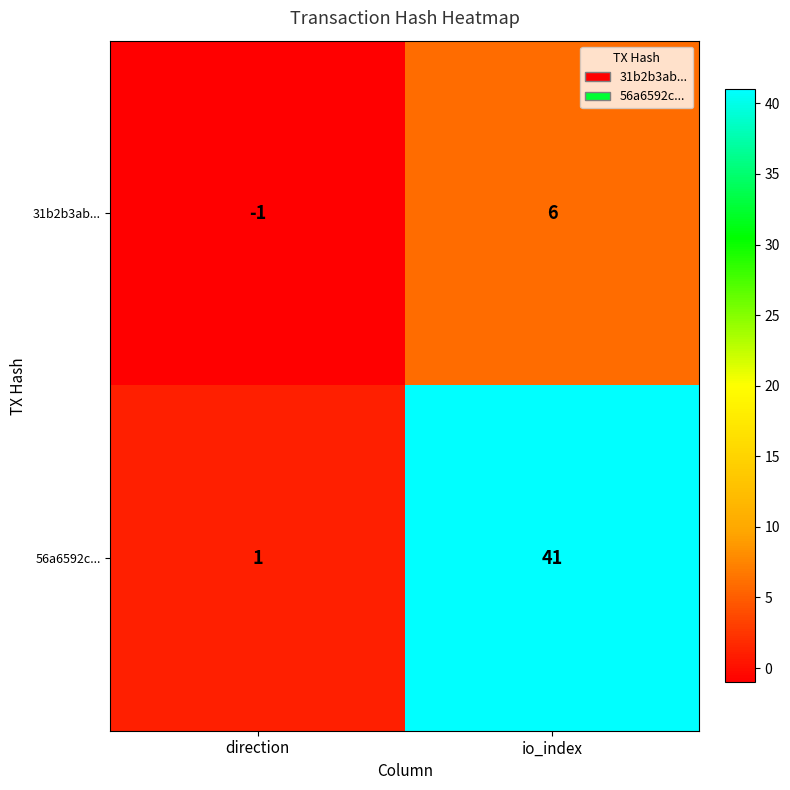

At which category does the chart reach its peak across all series?

io_index